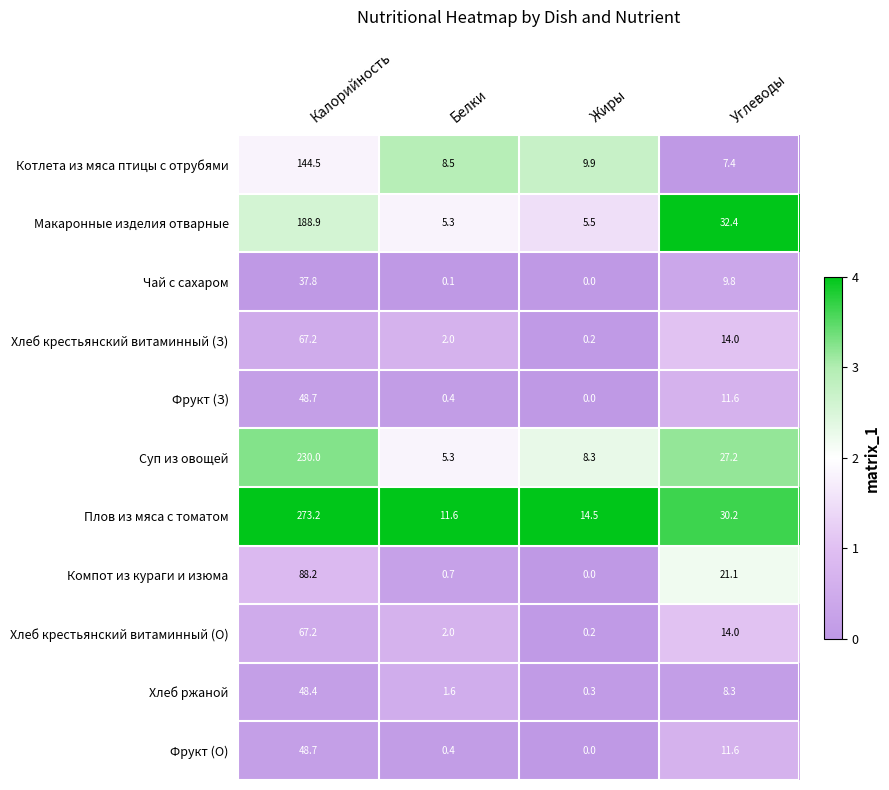

Which series has the widest spread of values?

Плов из мяса с томатом